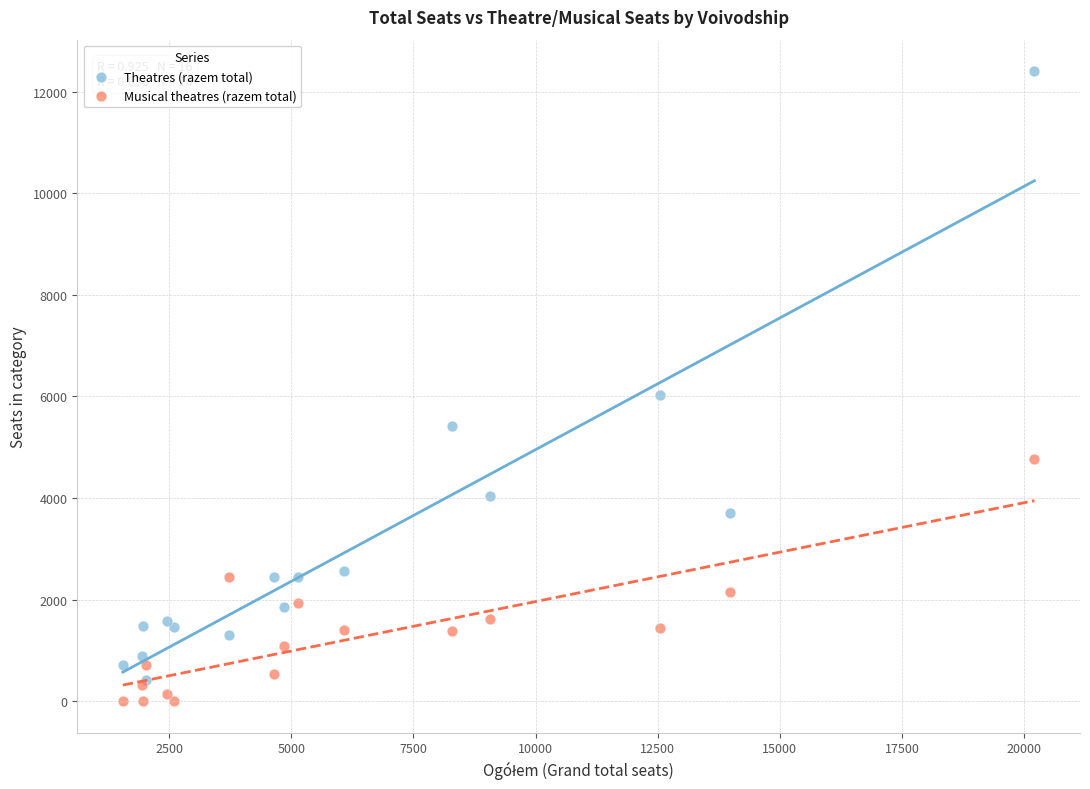

In the Theatres (razem total) series, what Y value is closest to 6409?

6022